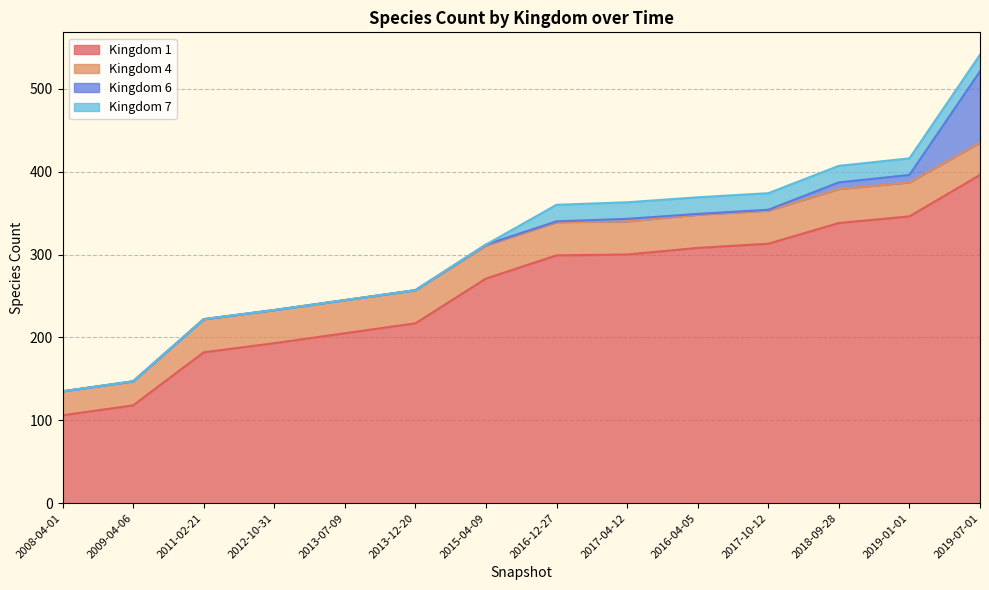

At how many categories does at least one series exceed 288?

7